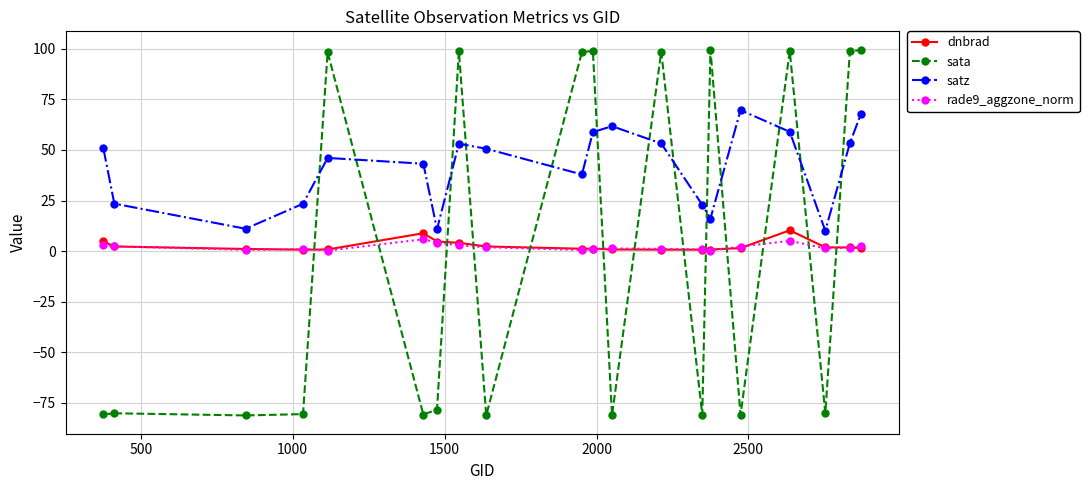

True or false: satz and dnbrad intersect in this chart.

False